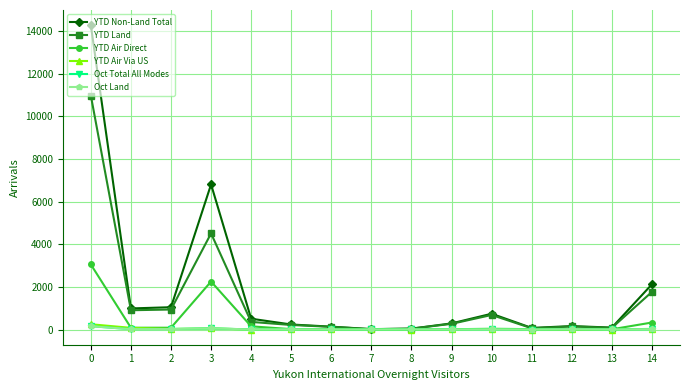

At which category does YTD Non-Land Total reach its first local peak?

3